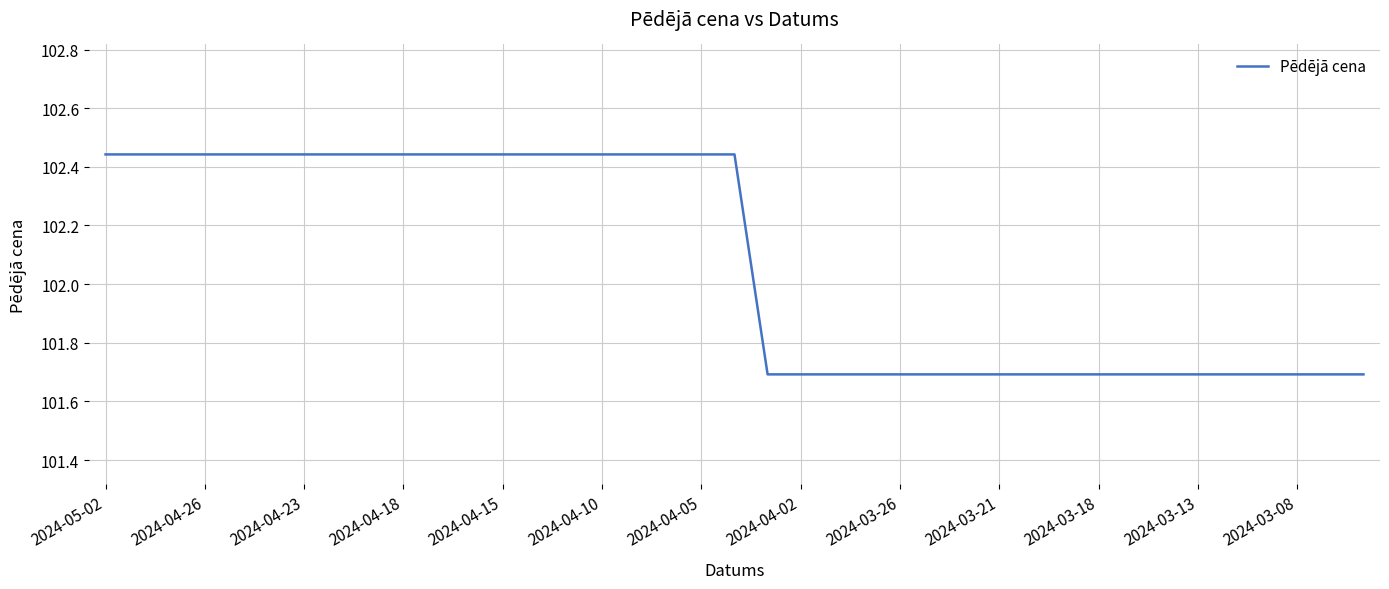

What is the smallest value displayed?

101.7